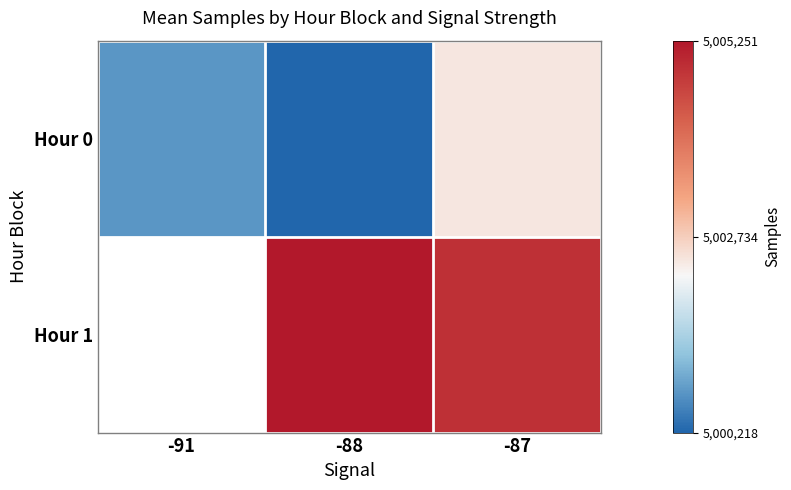

Is the value of Hour 1 at -87 greater than the value of Hour 0 at -87?

Yes